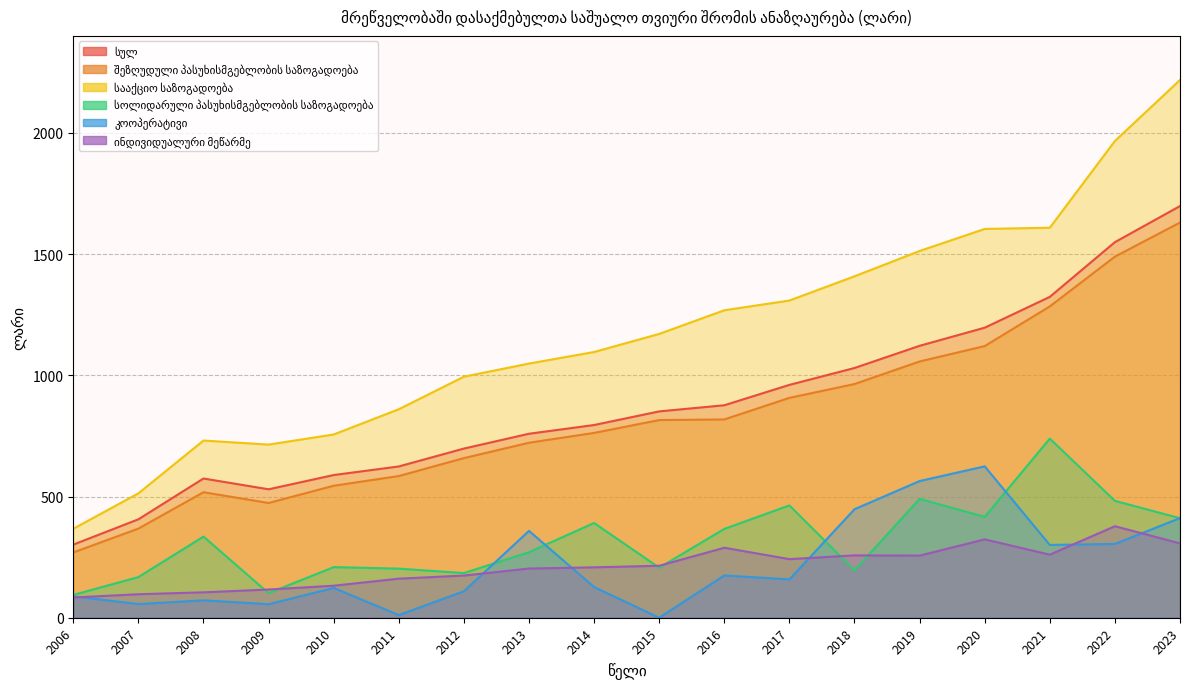

What are all the series names shown in the legend?

სულ, შეზღუდული პასუხისმგებლობის საზოგადოება, სააქციო საზოგადოება, სოლიდარული პასუხისმგებლობის საზოგადოება, კოოპერატივი, ინდივიდუალური მეწარმე